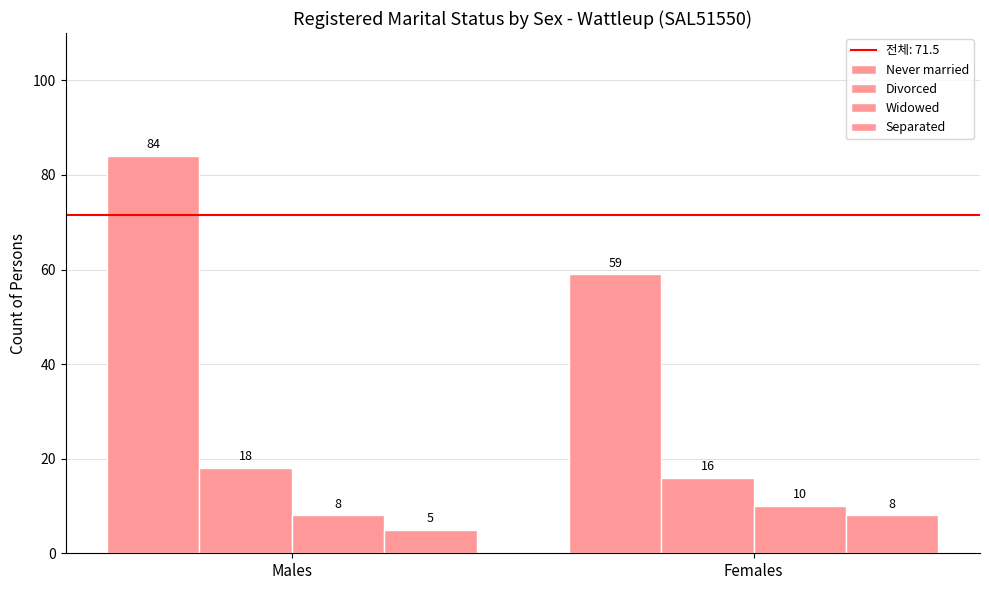

What is the lowest value of the Widowed series?

8